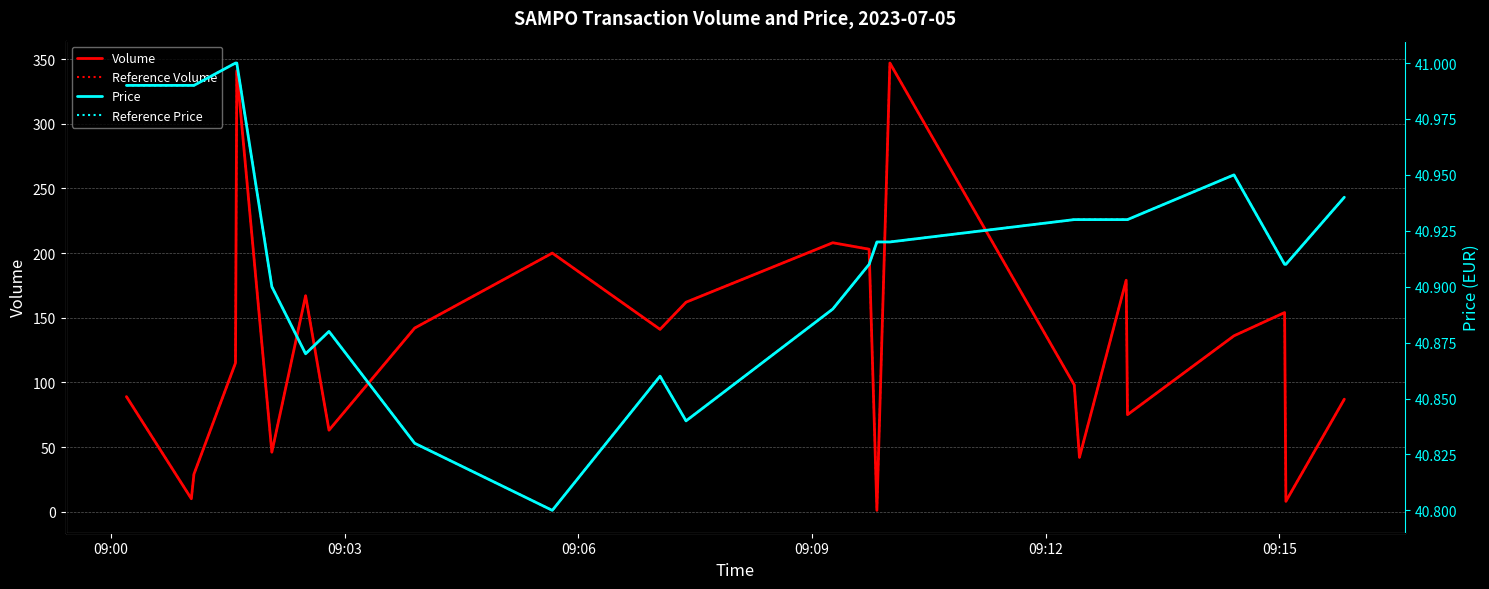

At how many categories does at least one series exceed 32?

24